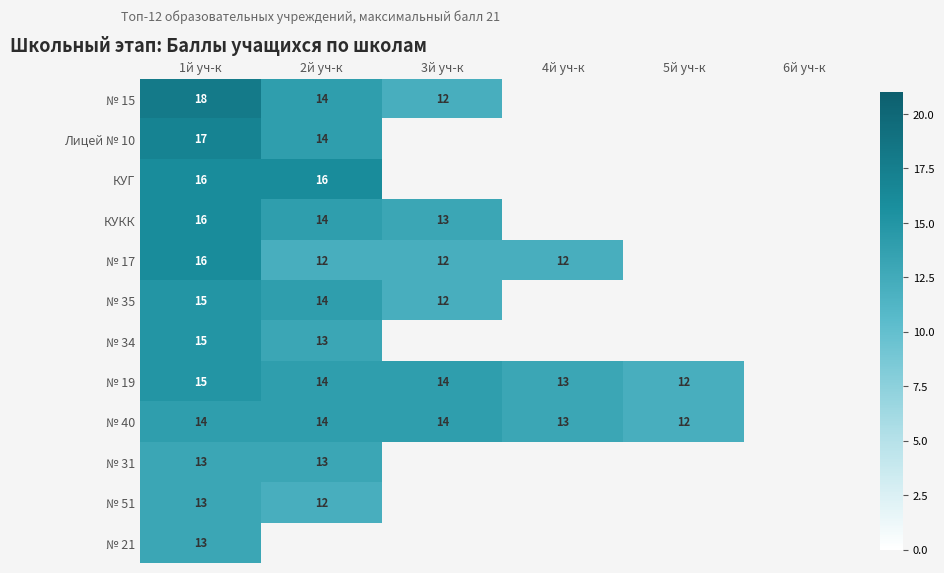

What is the difference between the highest and lowest values at 1й уч-к?

5